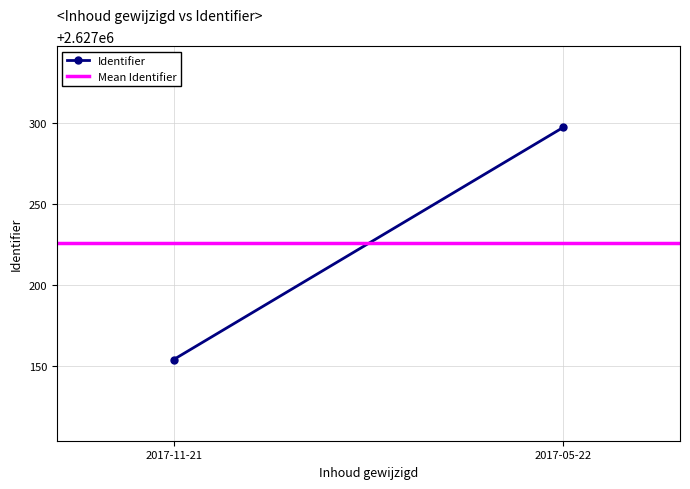

What is the average value of the Mean Identifier series?

2627225.5